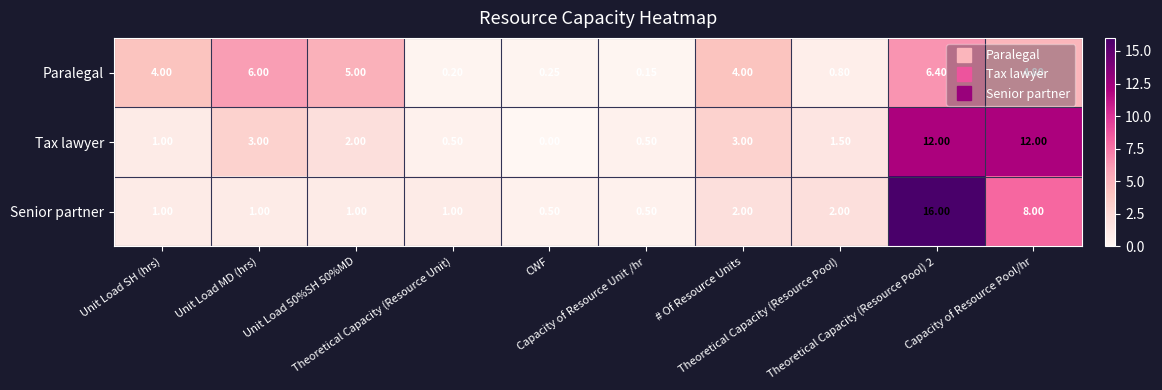

Rank the series by their maximum value, from highest to lowest.

Senior partner, Tax lawyer, Paralegal